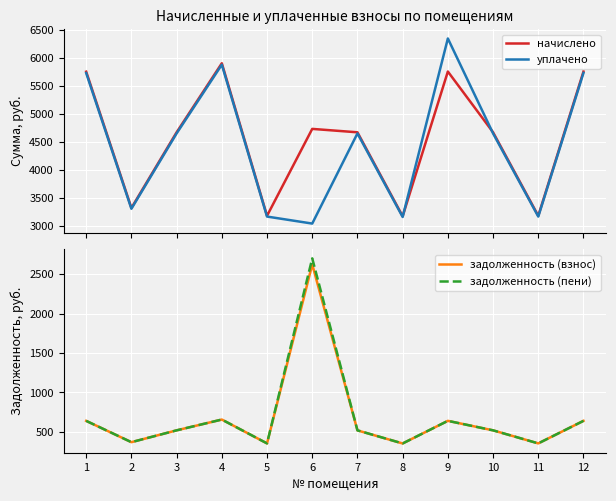

What is the value of the начислено point at the 6th from the left?

4727.8